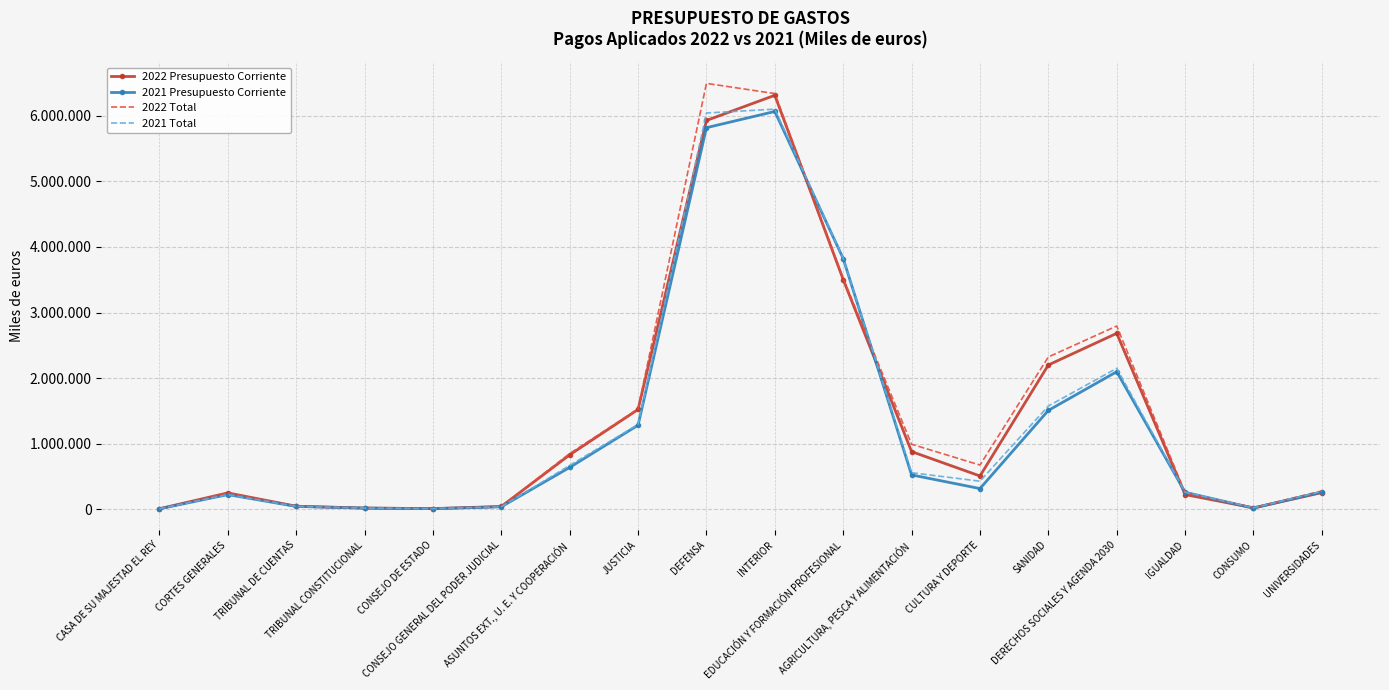

What position from the left is CASA DE SU MAJESTAD EL REY?

1